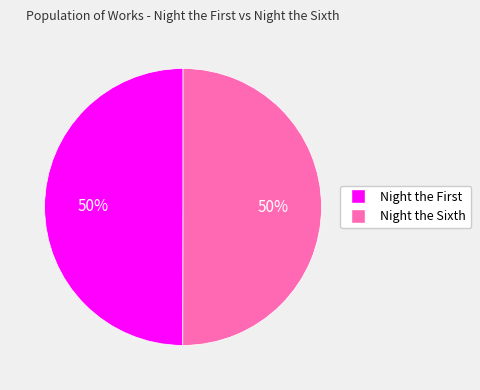

Is it true that Night the Sixth is 50% of the pie?

True